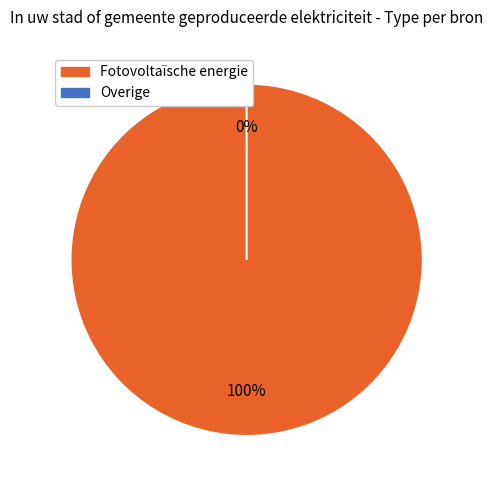

To the nearest percent, what is the combined percentage of Fotovoltaïsche energie and Overige?

100%